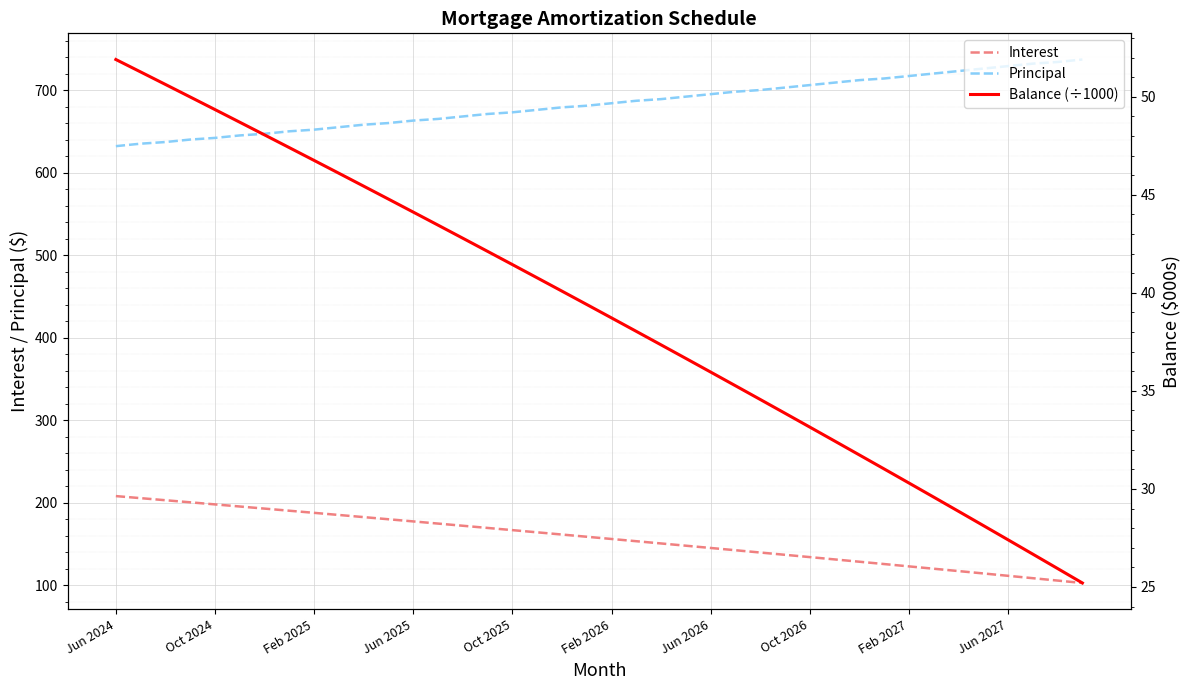

Is it true that Balance (÷1000) equals 20.6 at 17?

False